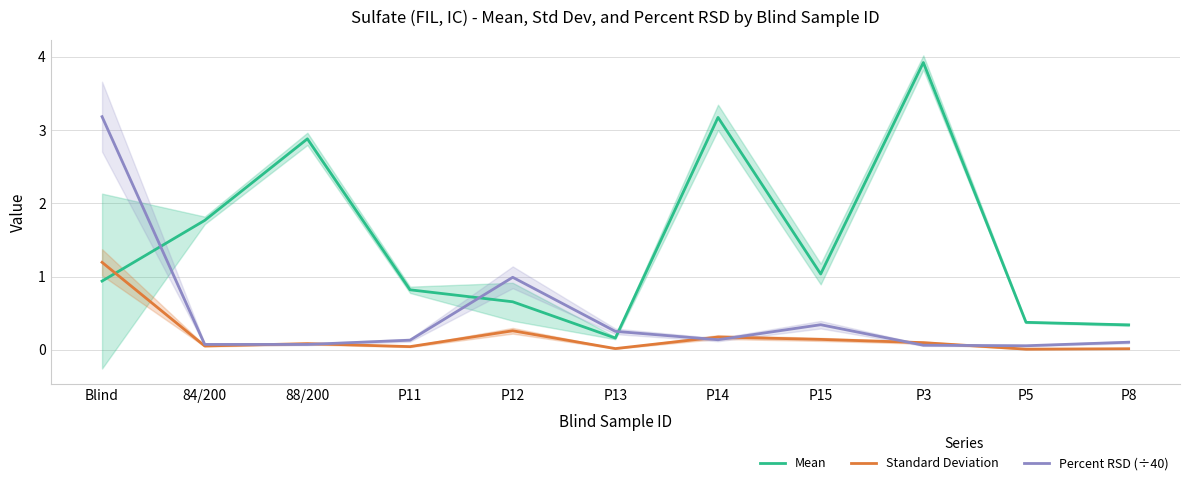

How many times do Mean and Percent RSD (÷40) cross each other?

3